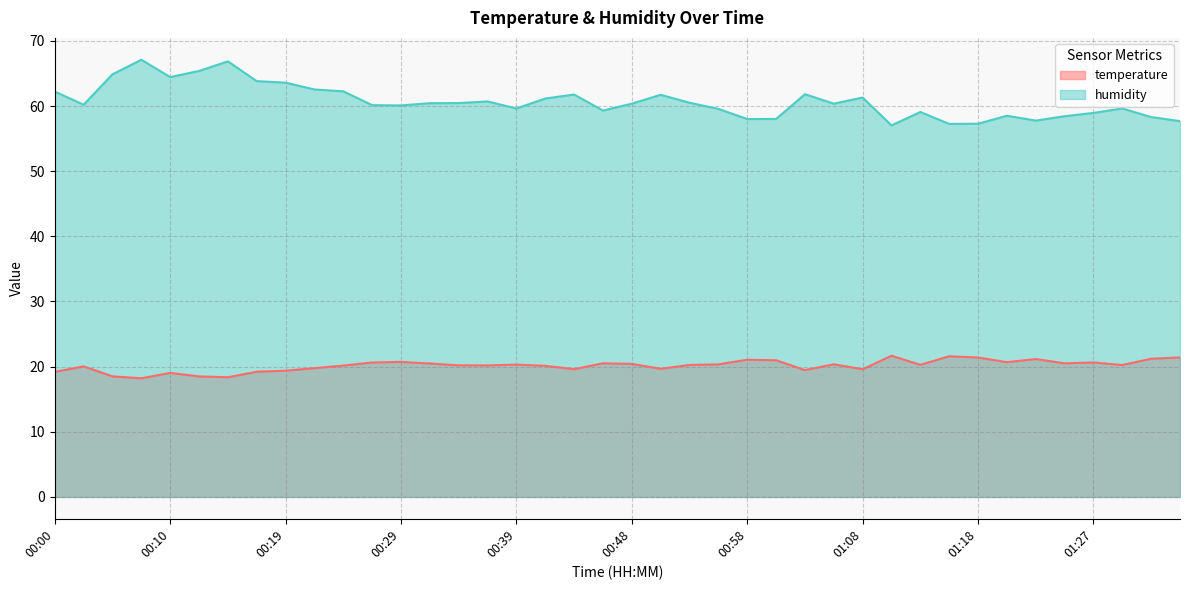

Which series has the largest range (max minus min)?

humidity